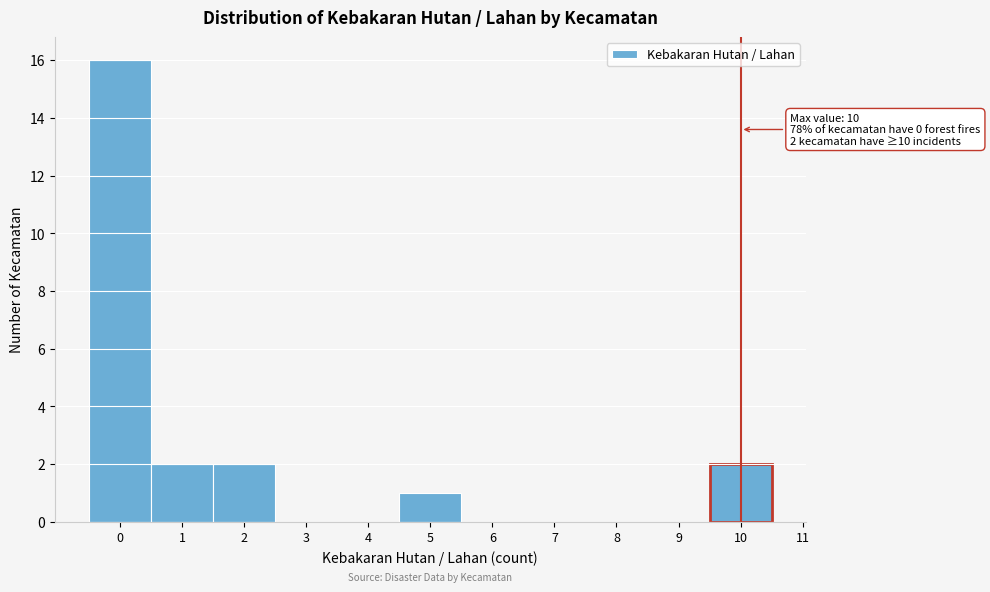

Over which range of the x-axis is the bar tallest?

-0.5 to 0.5